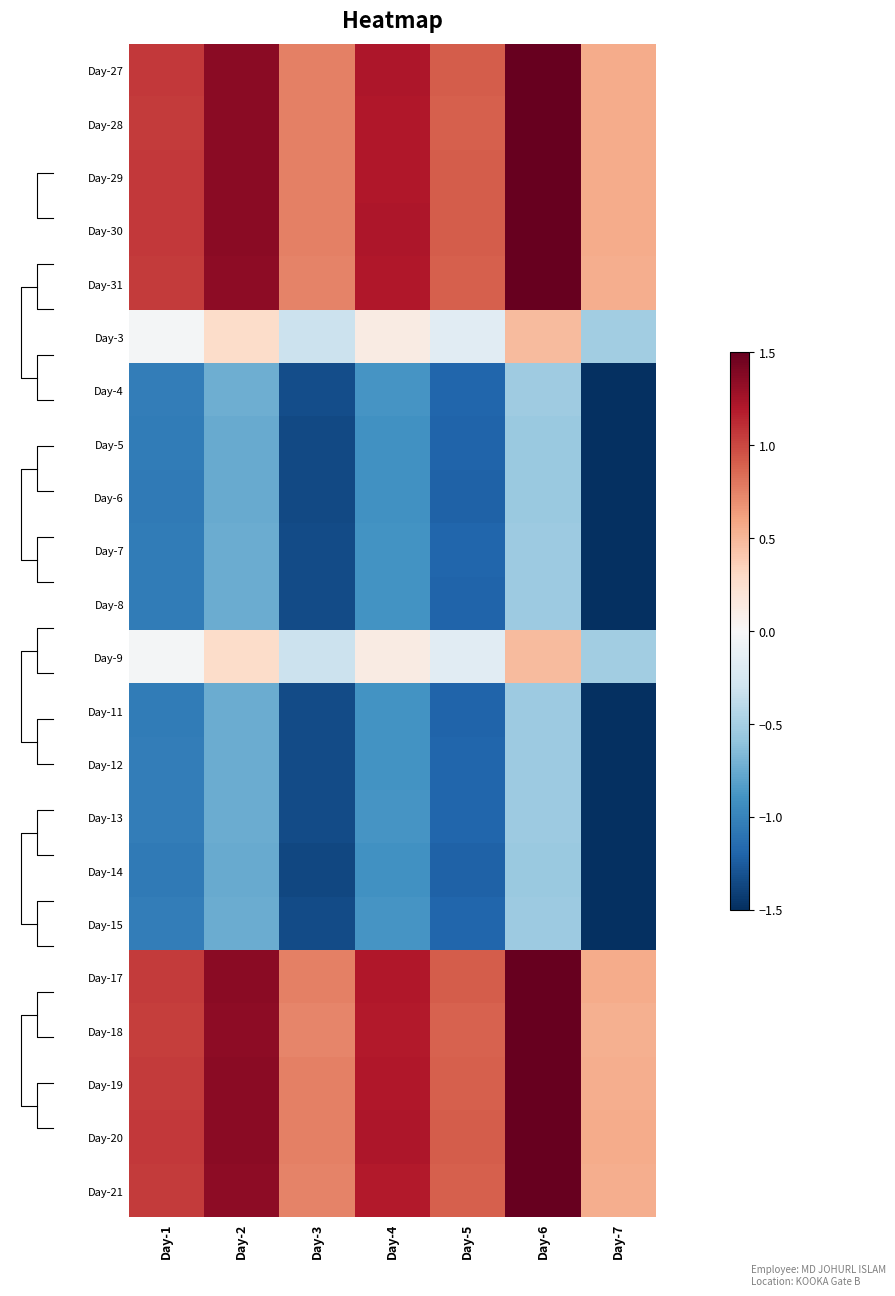

Which category has the lowest value in the Day-4 series?

Day-7